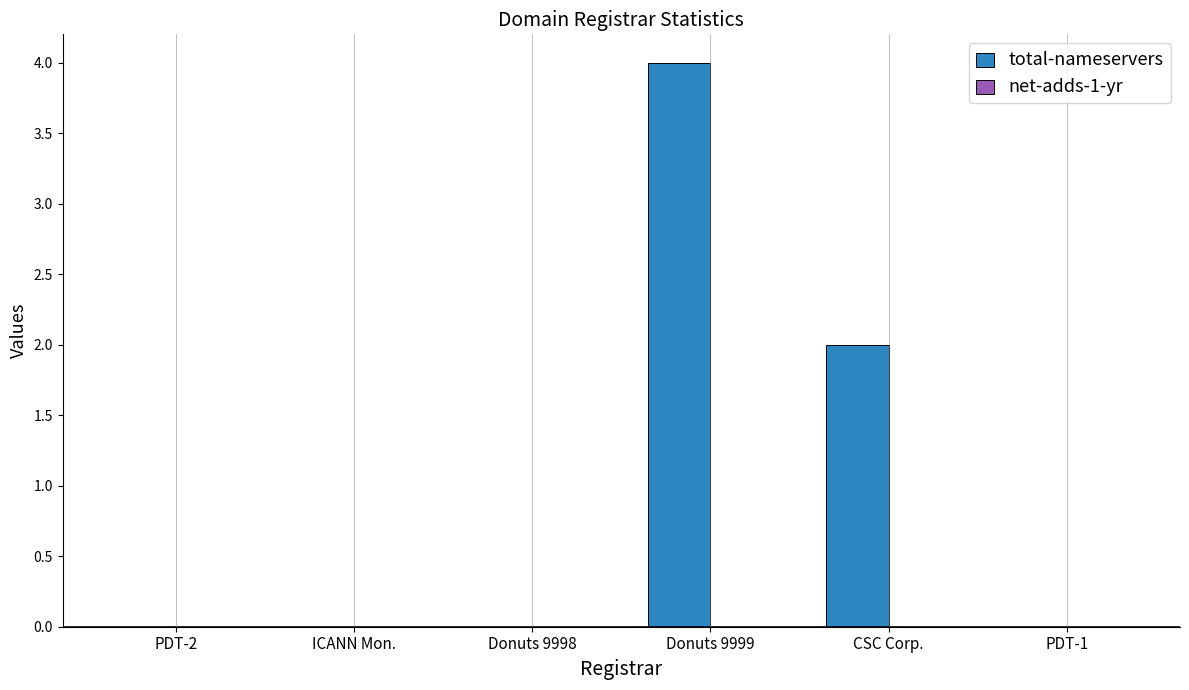

At which category does the chart reach its peak across all series?

Donuts 9999